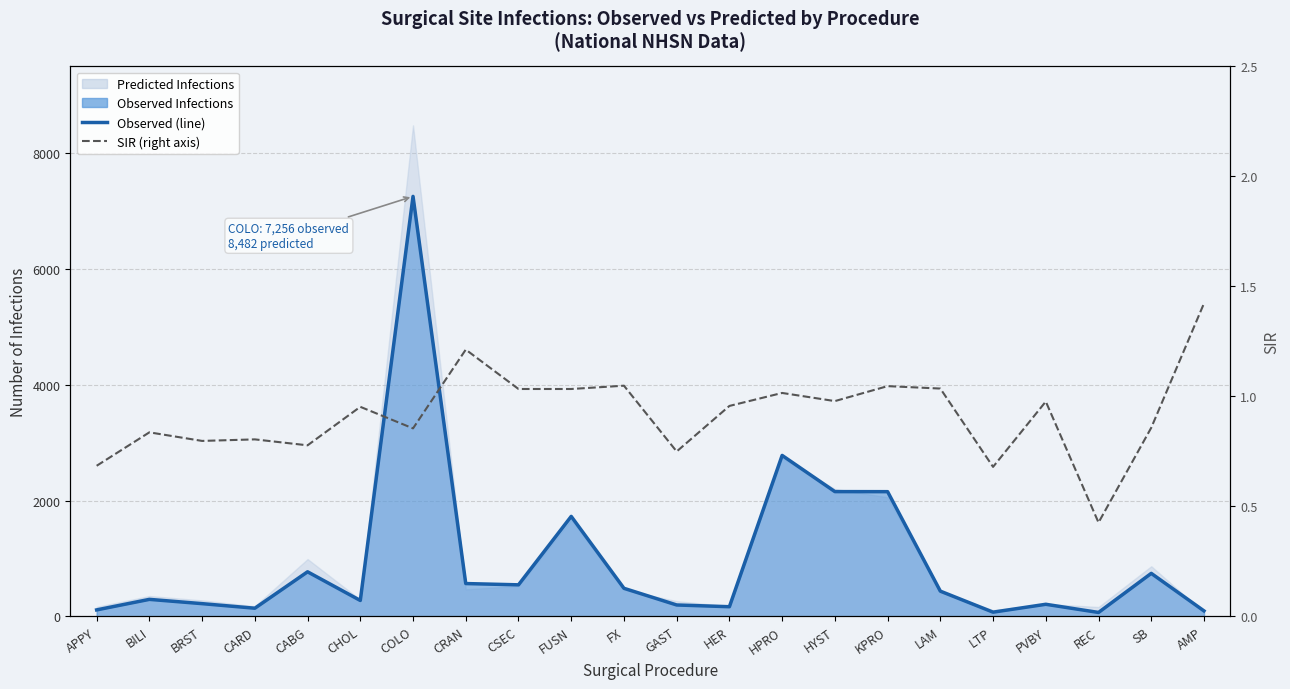

Rank the series at CABG from lowest to highest value.

SIR, Observed (line)